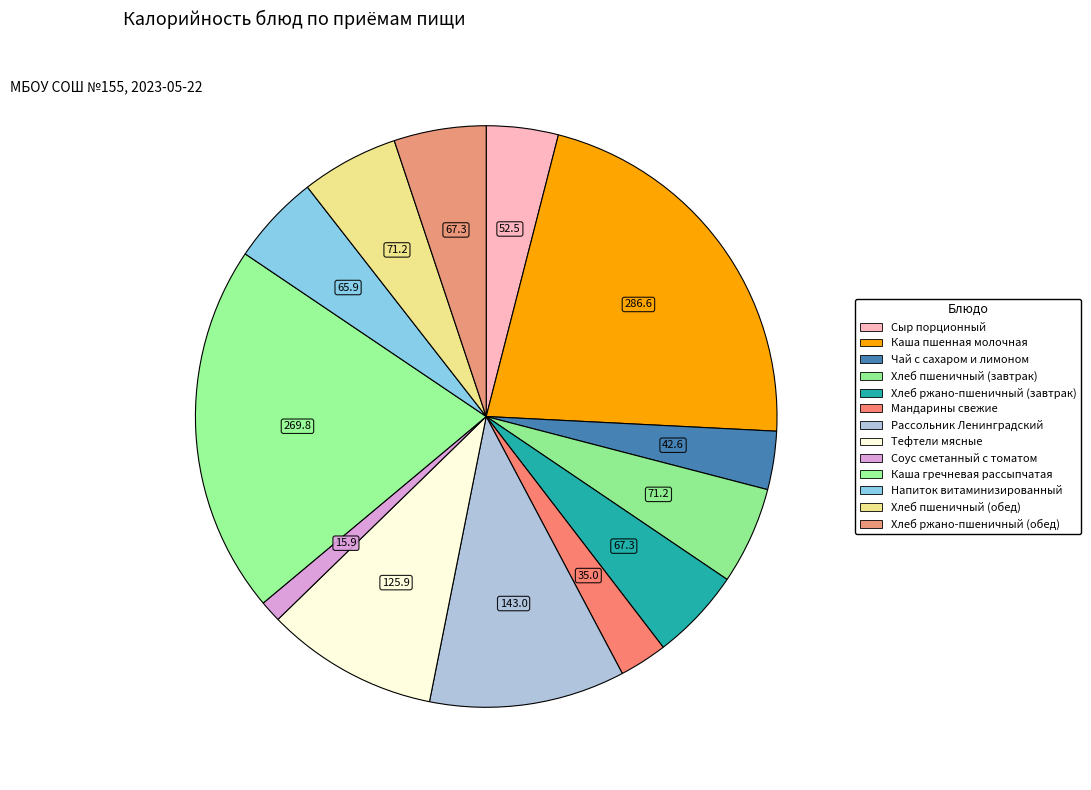

To the nearest percent, what percentage of the pie is Хлеб пшеничный (завтрак)?

5%